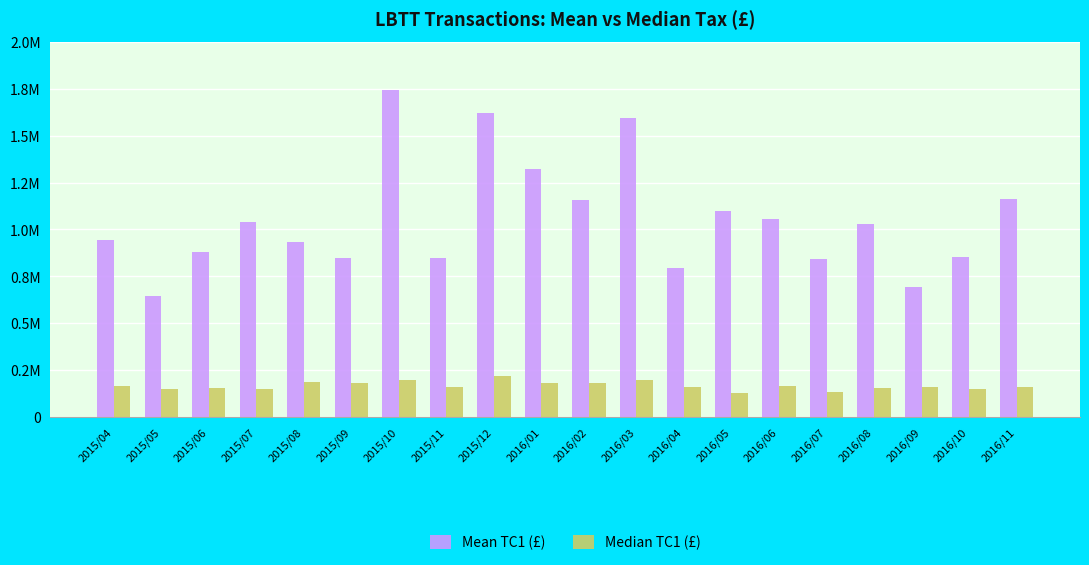

Rank the series by their average value, from lowest to highest.

Median TC1 (£), Mean TC1 (£)